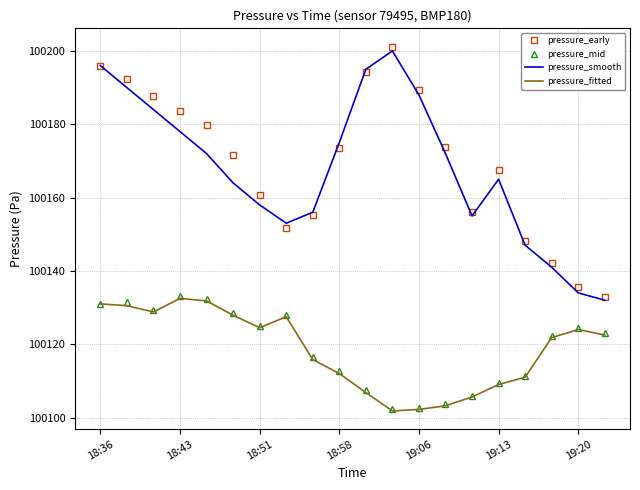

What is the smallest value displayed?

100101.8